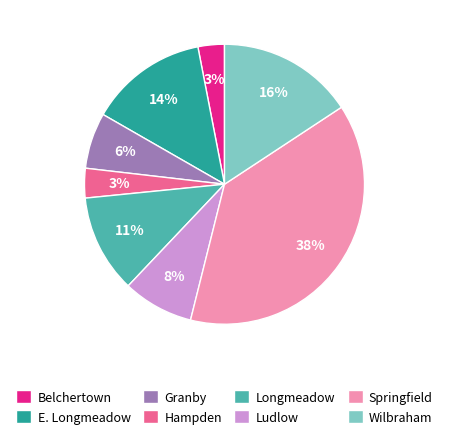

Approximately how many times larger is the value at Ludlow compared to E. Longmeadow?

0.6